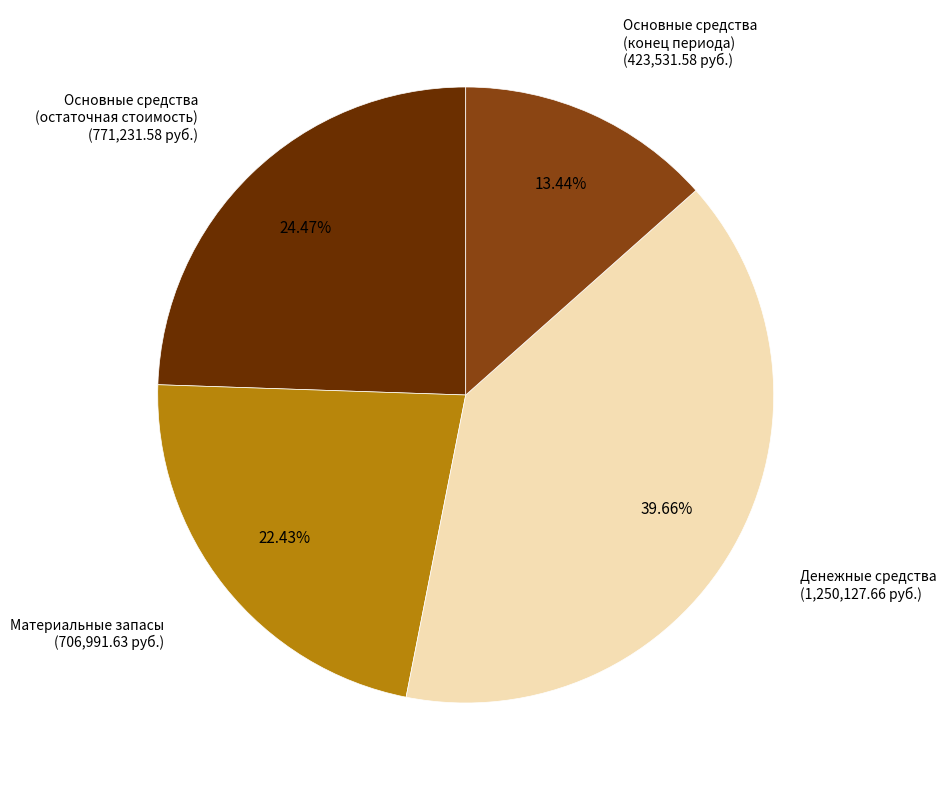

Is there a majority slice in this chart?

No